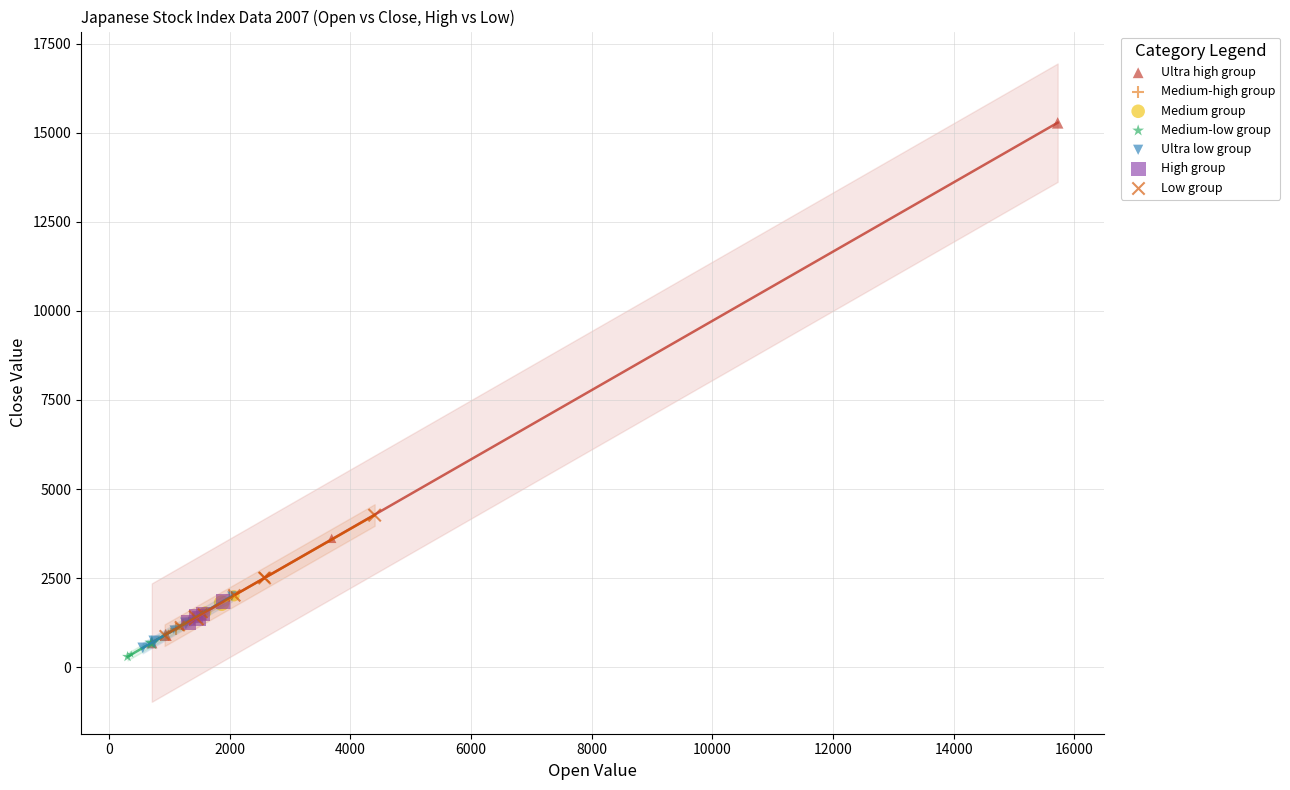

What are all the series names shown in the legend?

Ultra high group, Medium-high group, Medium group, Medium-low group, Ultra low group, High group, Low group